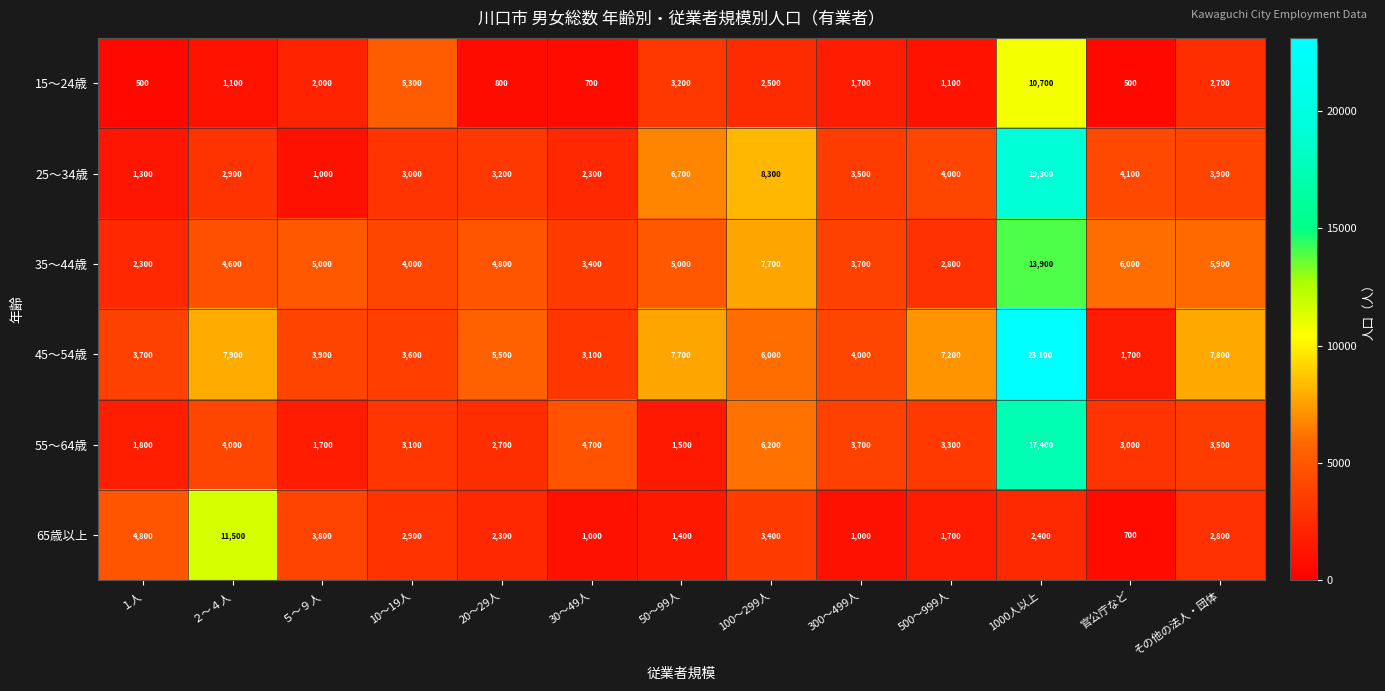

What is the greatest value displayed?

23100